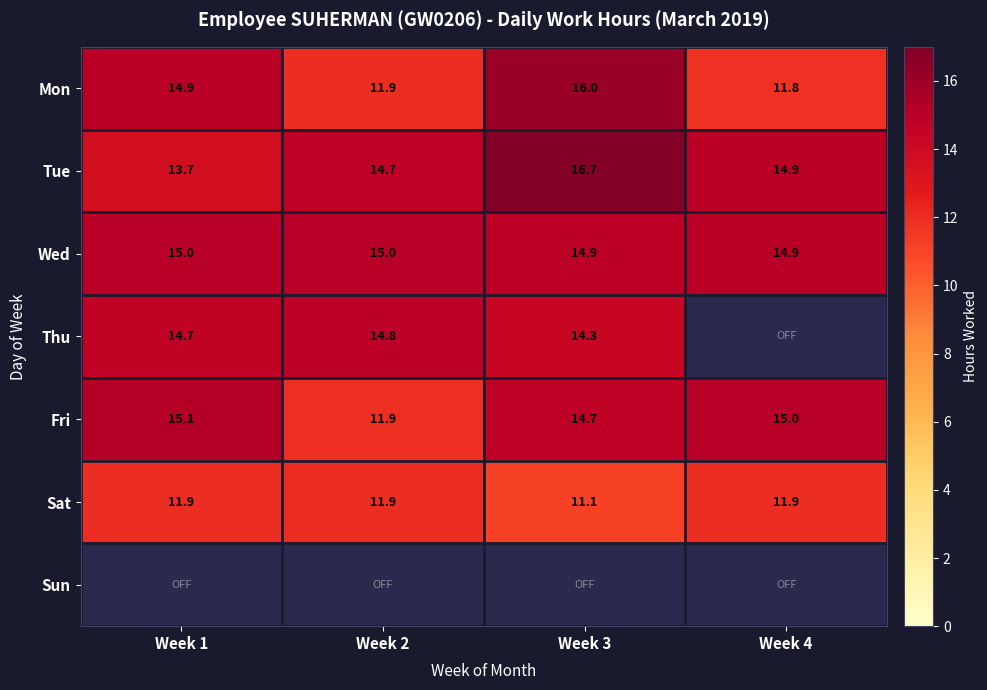

Where is Mon nearest to the value 13?

Week 2